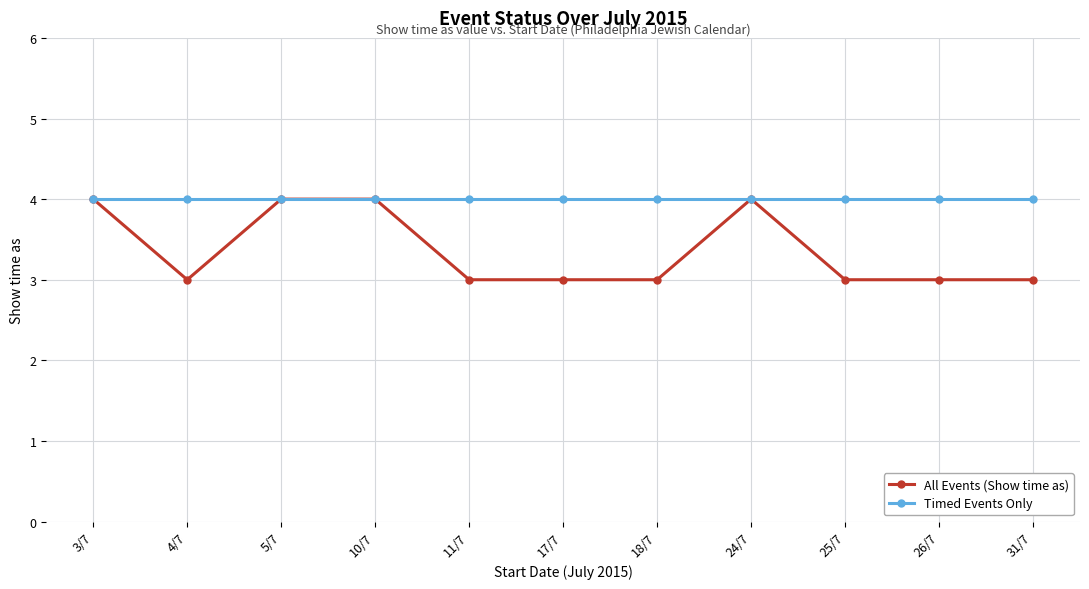

Is it true that All Events (Show time as) equals 5 at 3/7?

False